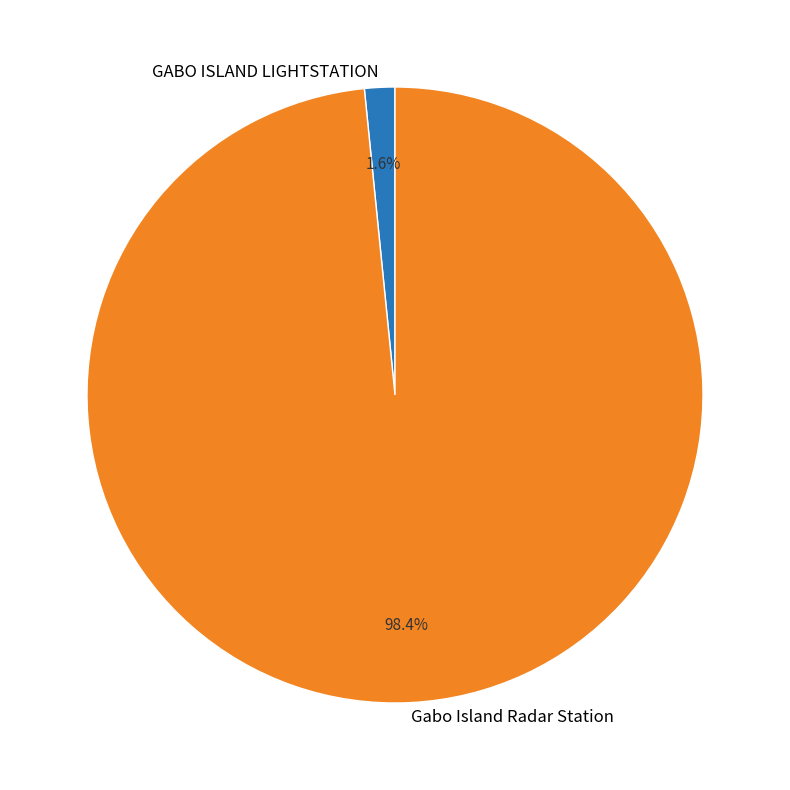

To the nearest percent, what portion does GABO ISLAND LIGHTSTATION represent?

2%